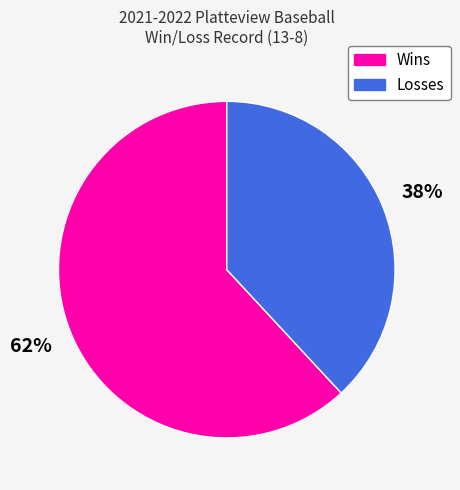

Between Losses and Wins, which is larger?

Wins